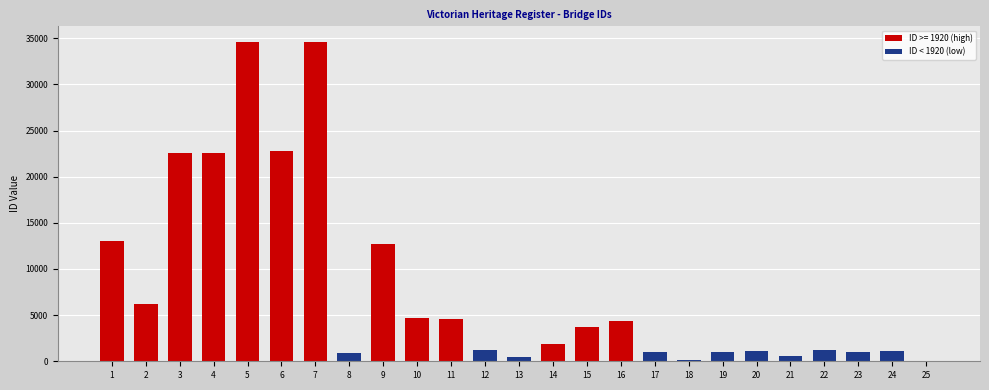

What is the sum of the values at 23 and 2?

7169